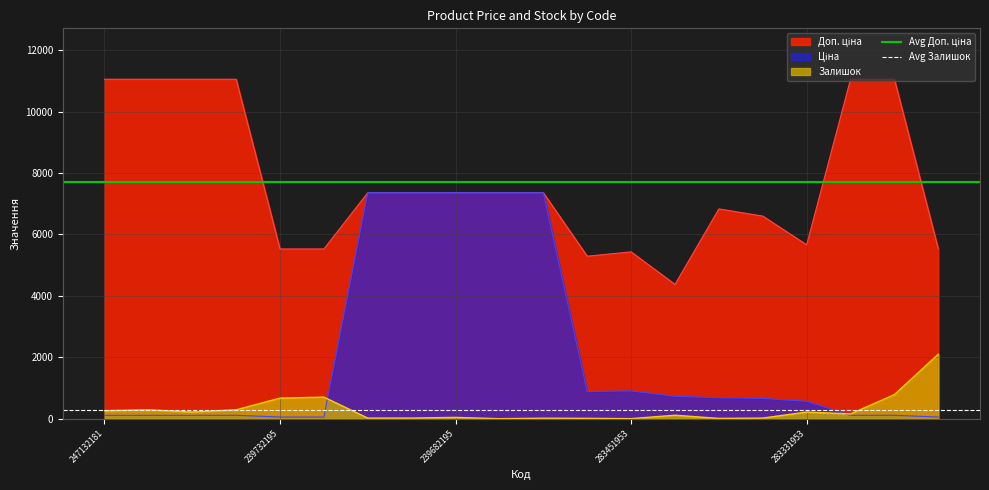

Is it true that Avg Доп. ціна equals 11548.6 at 247132181?

False